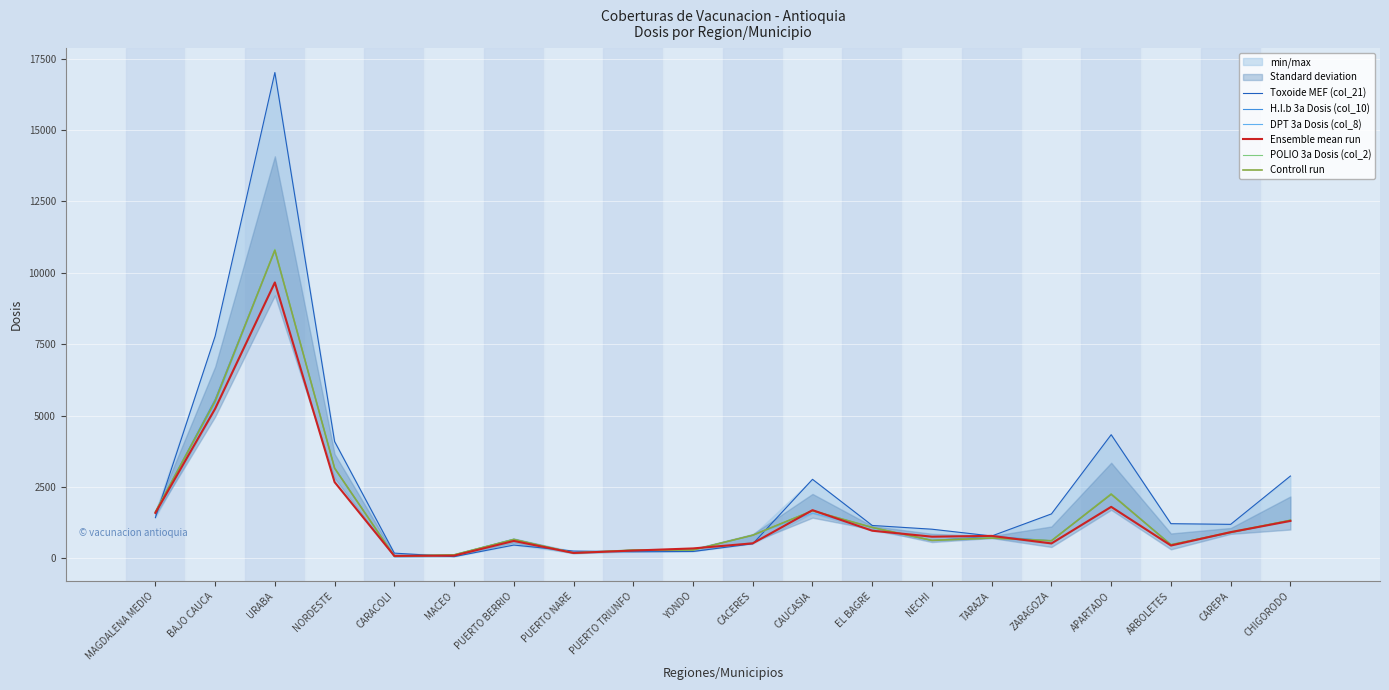

After their last crossing, which series has the higher values: POLIO 3a Dosis (col_2) or DPT 3a Dosis (col_8)?

POLIO 3a Dosis (col_2)